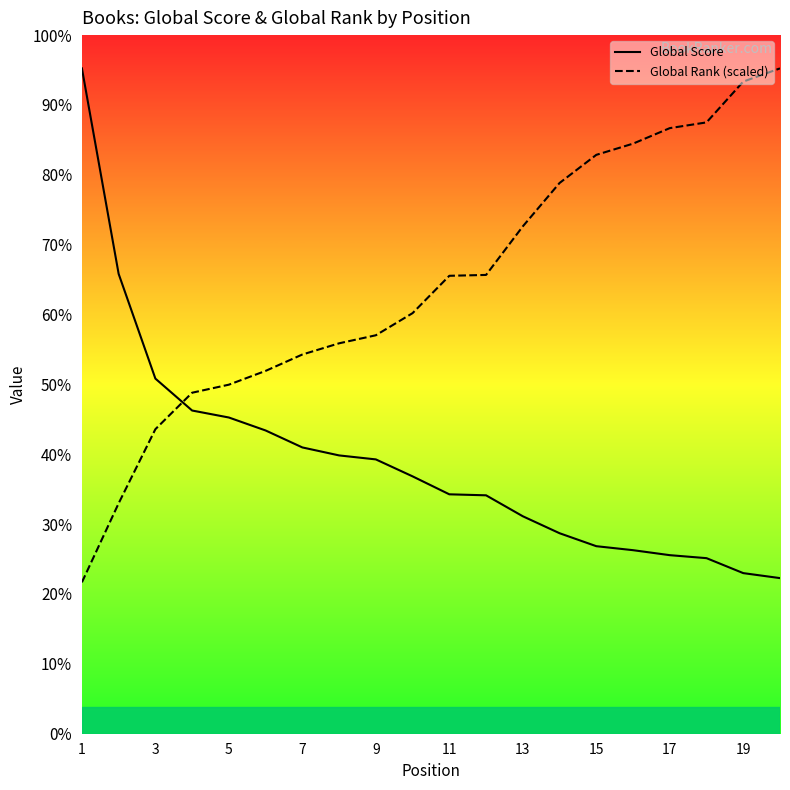

Which series has the widest spread of values?

Global Rank (scaled)